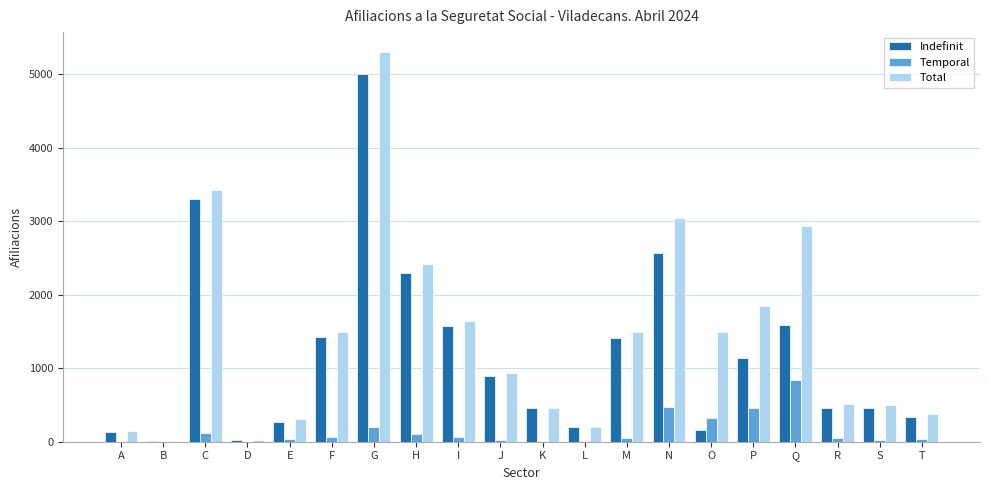

At which category is the sum across all series the highest?

G